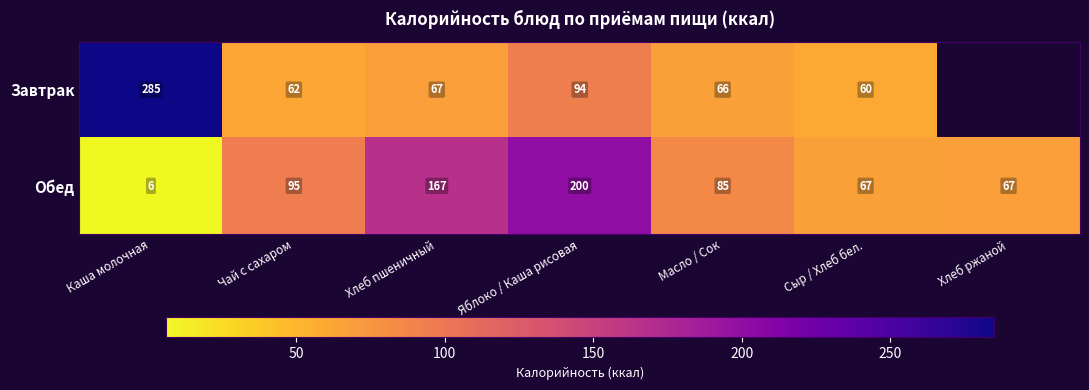

What is the smallest value displayed?

6.0